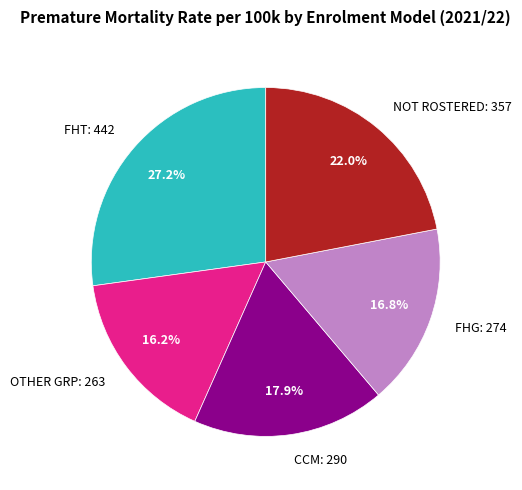

Is it true that NOT ROSTERED is 22% of the pie?

True